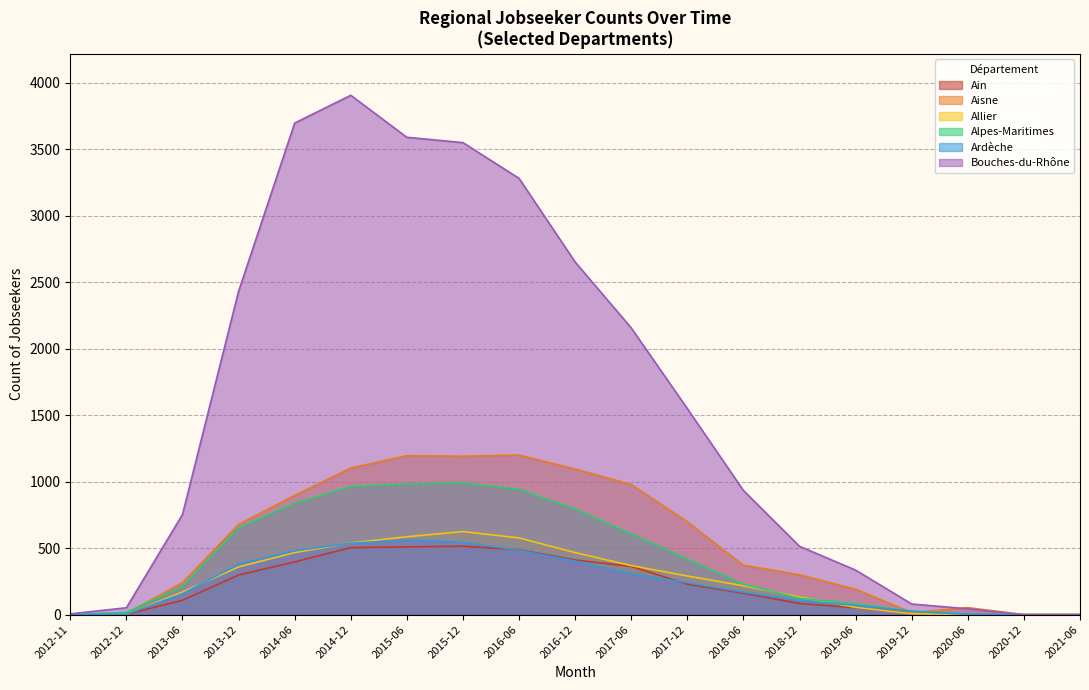

What is the sum of the Ardèche values at 2018-01 and 2012-12?

278